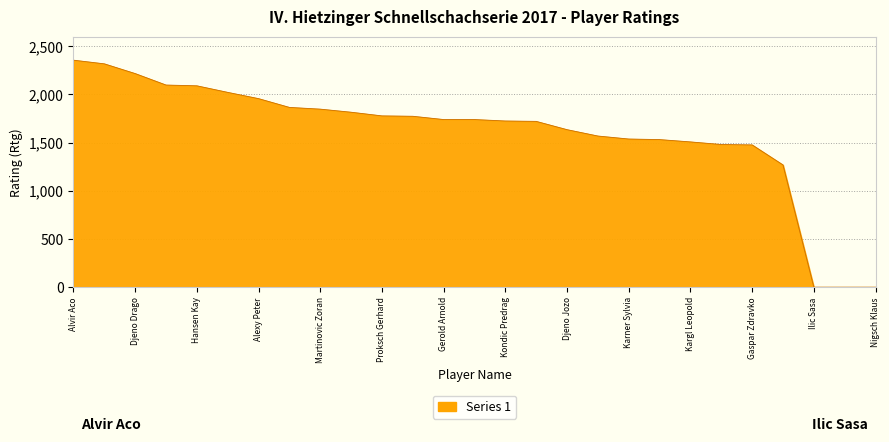

What is the difference between the maximum and minimum values?

2355